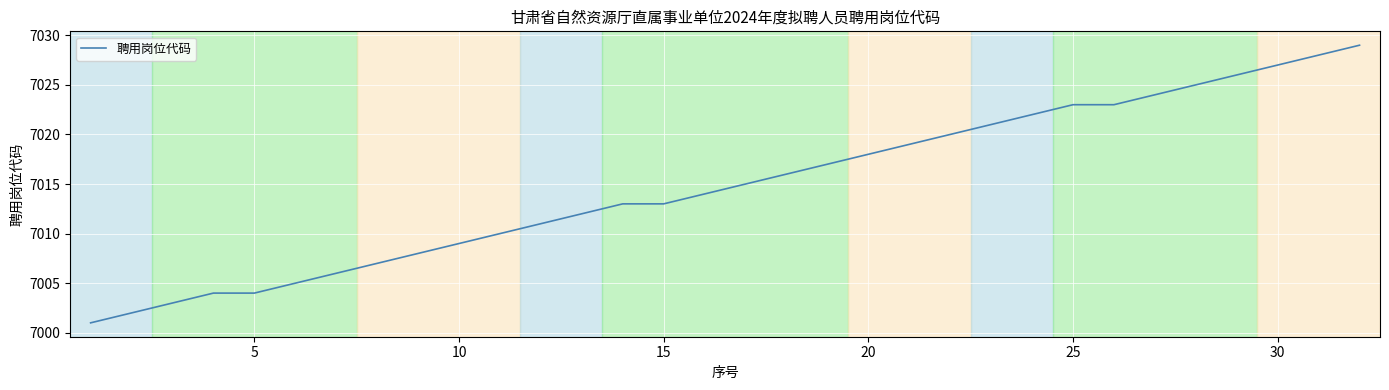

Reading left to right, list all the values displayed in this chart.

7001	7002	7003	7004	7004	7005	7006	7007	7008	7009	7010	7011	7012	7013	7013	7014	7015	7016	7017	7018	7019	7020	7021	7022	7023	7023	7024	7025	7026	7027	7028	7029